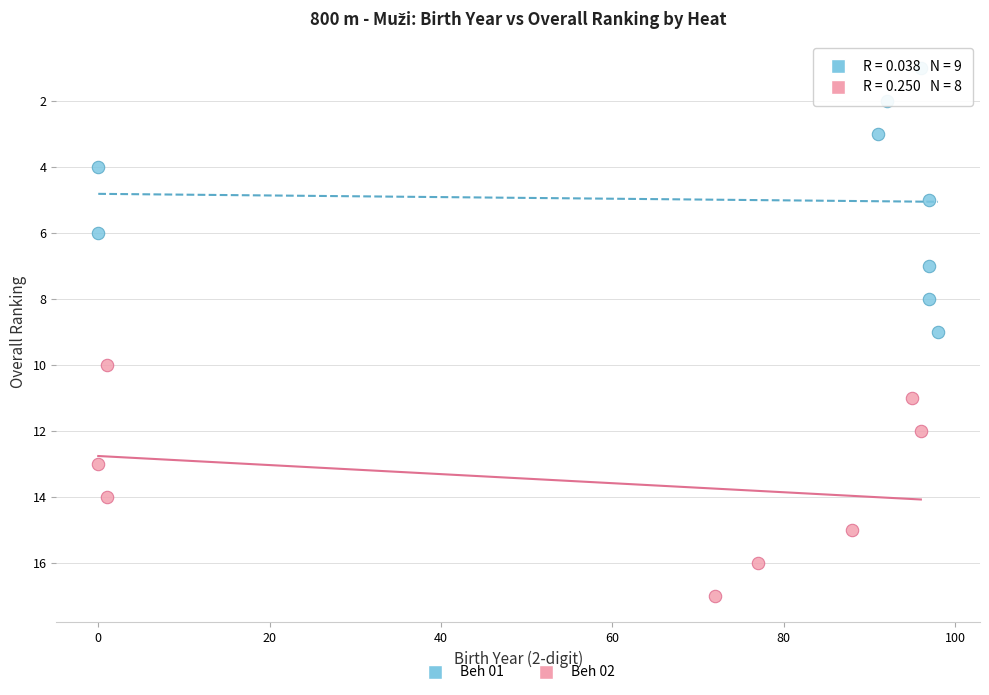

Which series reaches the minimum Y coordinate?

Beh 01